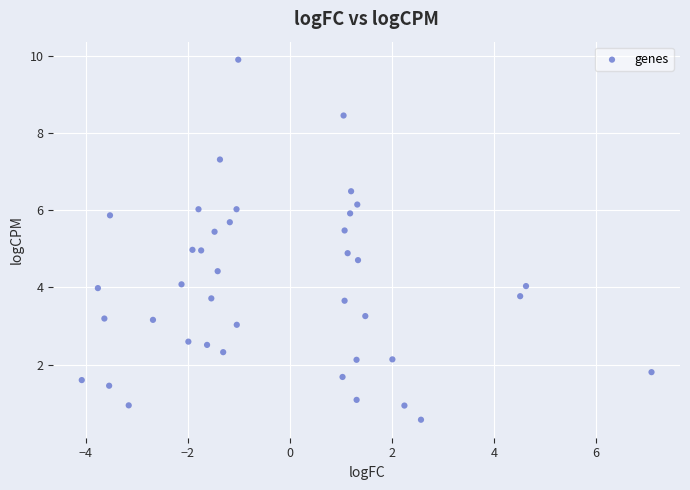

What is the range of Y values (max minus min)?

9.3